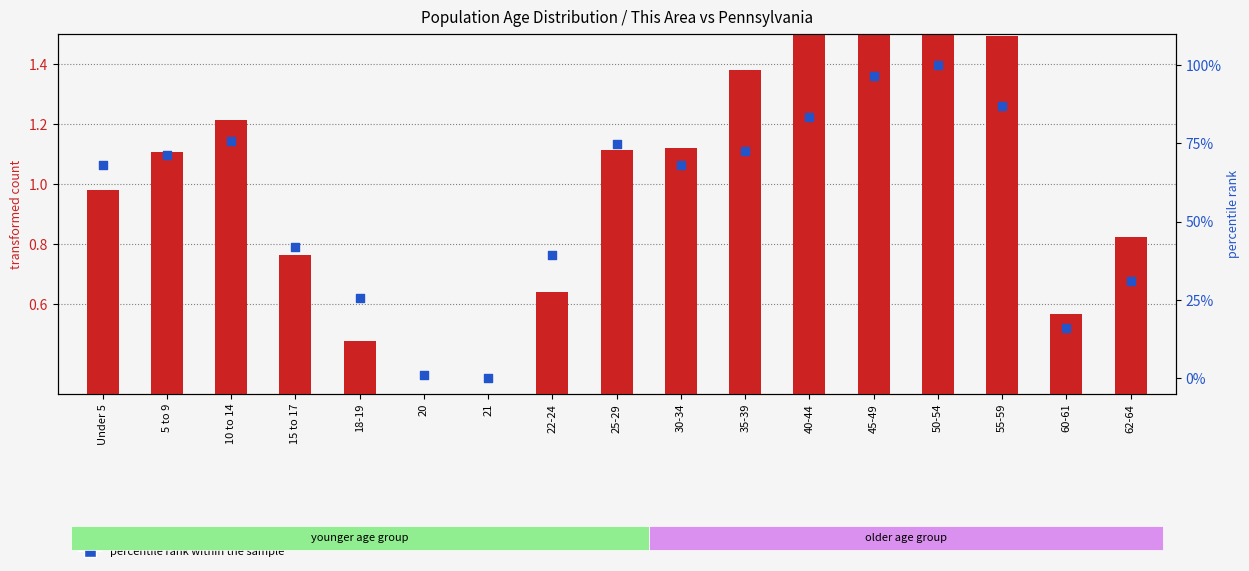

At which category is the sum across all series the highest?

50-54